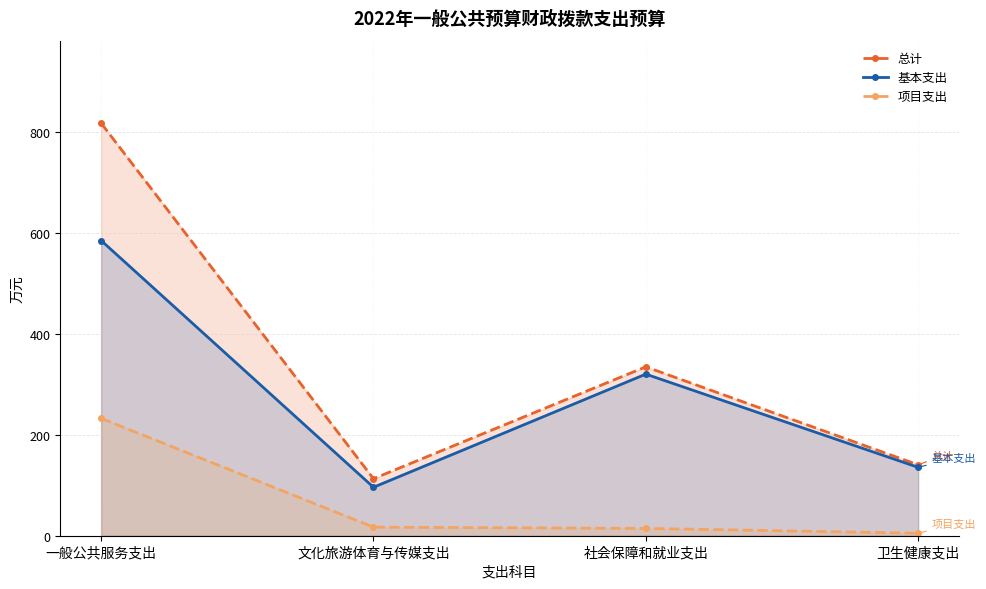

Where does the 项目支出 series first go above 17?

一般公共服务支出